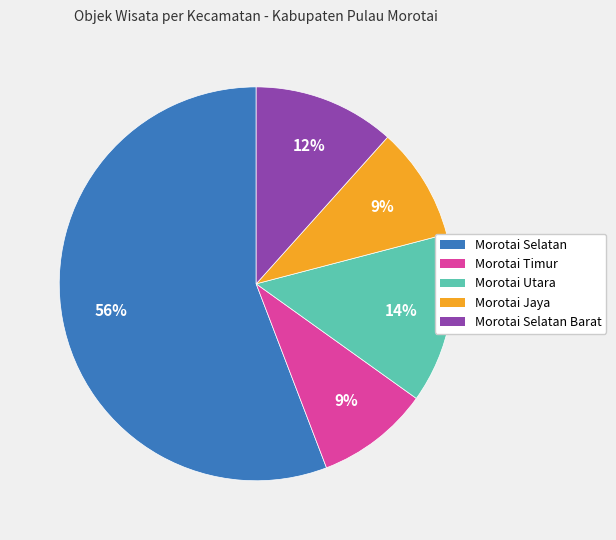

Count the number of slices in the pie.

5